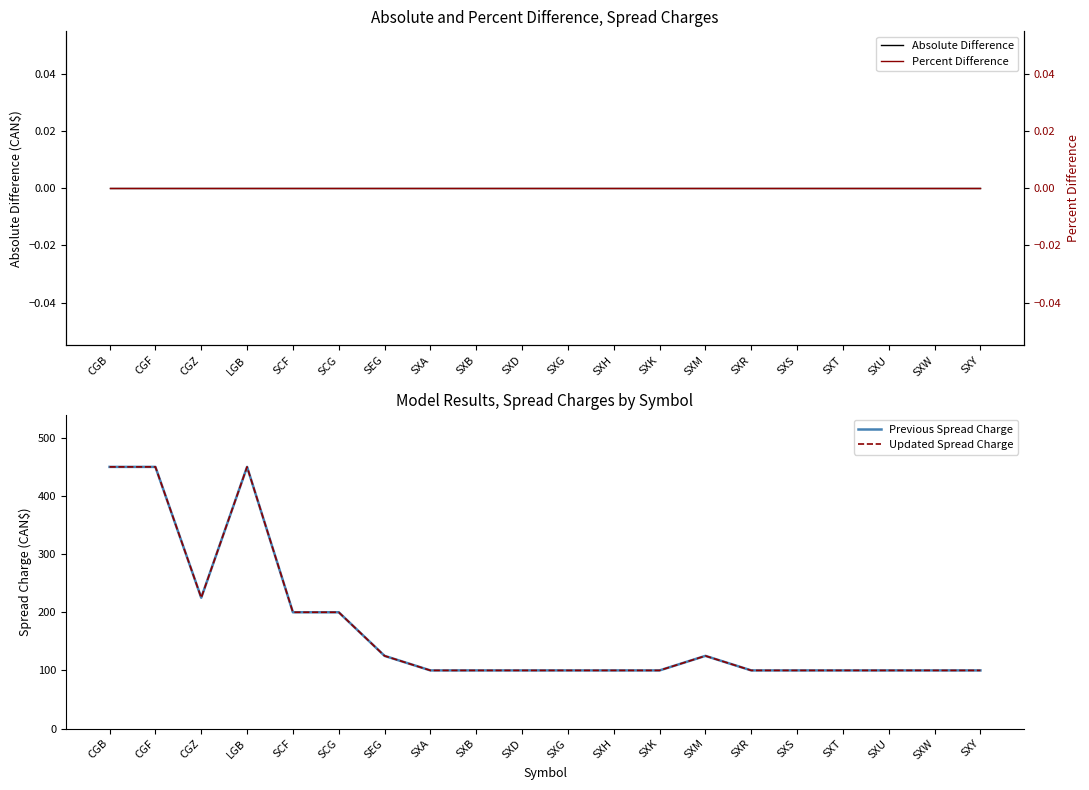

Which has a higher value, SCG or SCF?

SCG